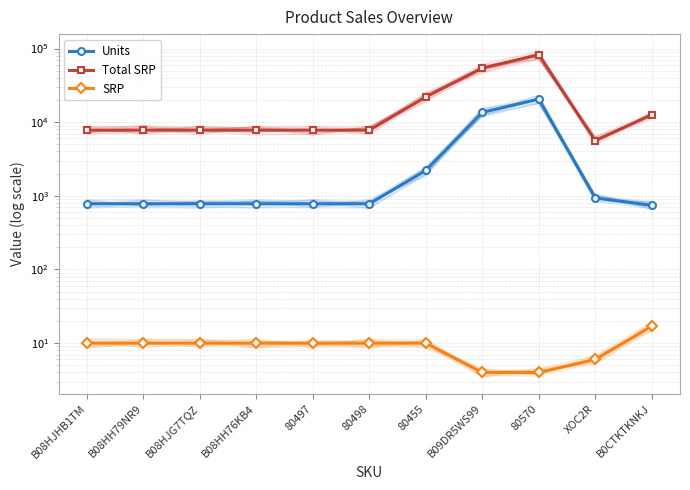

At which category does the chart reach its peak across all series?

80570